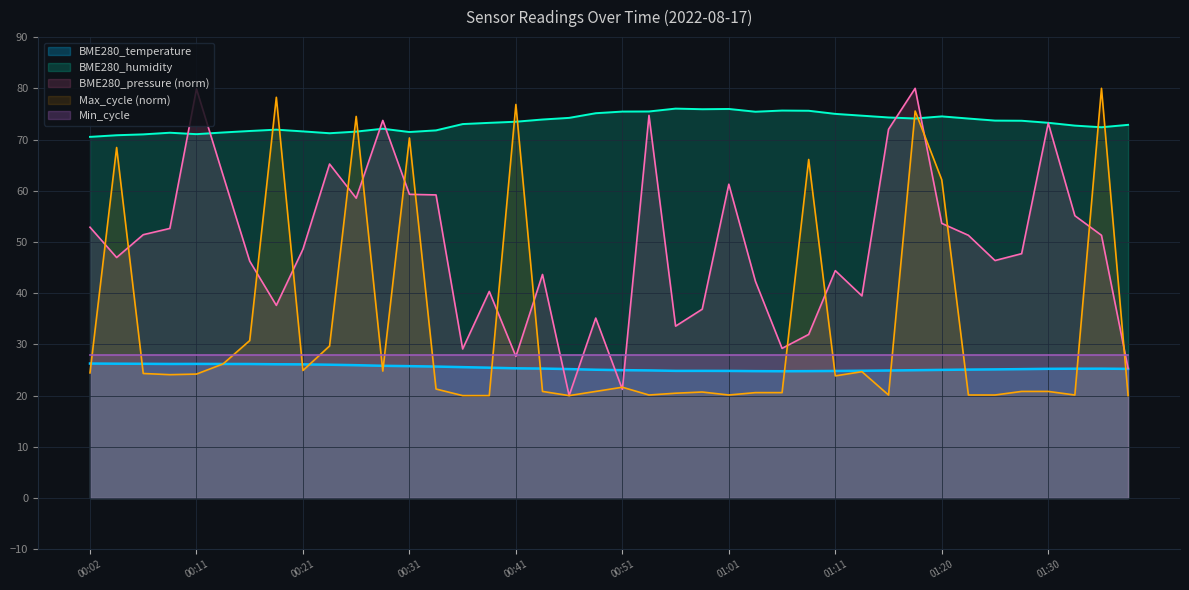

How many lines are shown in the chart?

5